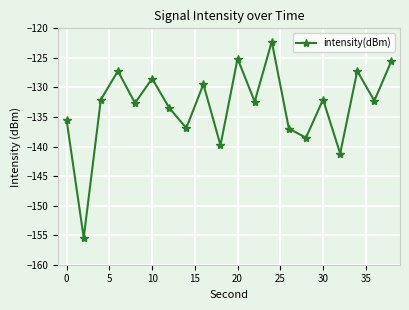

What is the value of the 6th point from the left?

-128.5